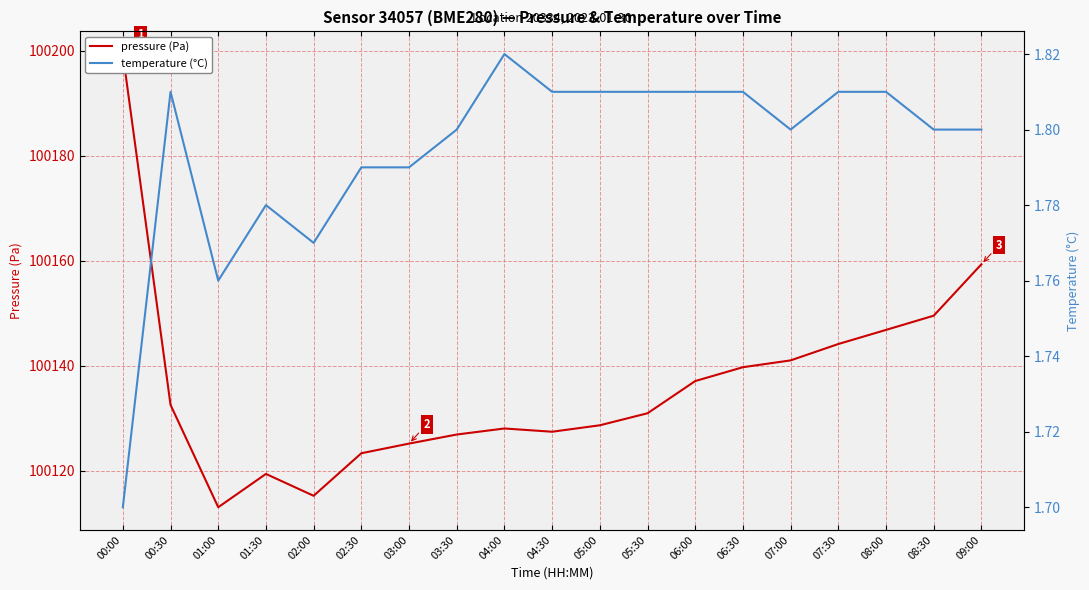

List the labels in order of pressure (Pa) value, smallest first.

01:00, 02:00, 01:30, 02:30, 03:00, 03:30, 04:30, 04:00, 05:00, 05:30, 00:30, 06:00, 06:30, 07:00, 07:30, 08:00, 08:30, 09:00, 00:00